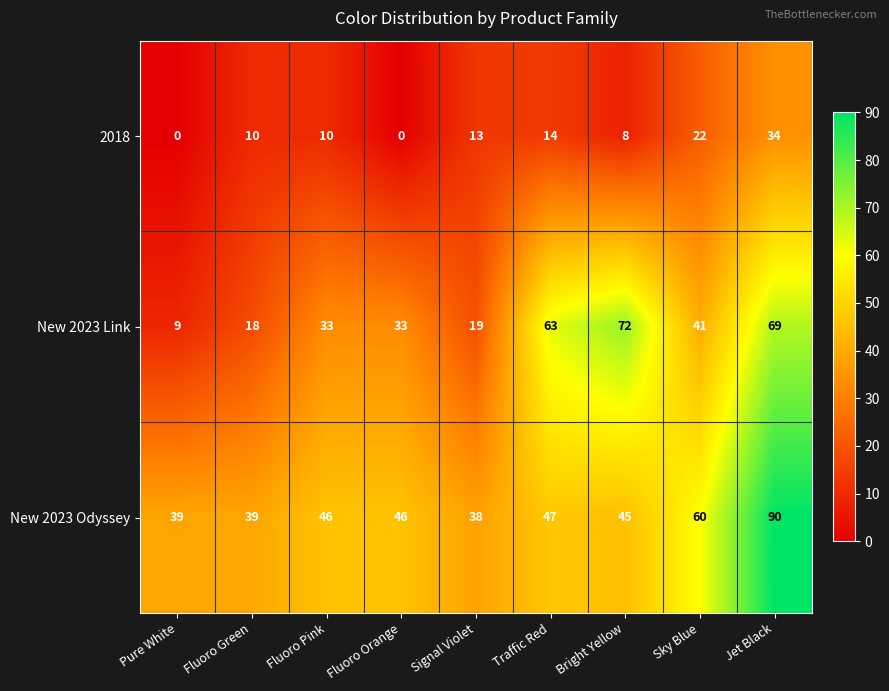

Is it true that 2018 equals 0 at Pure White?

True